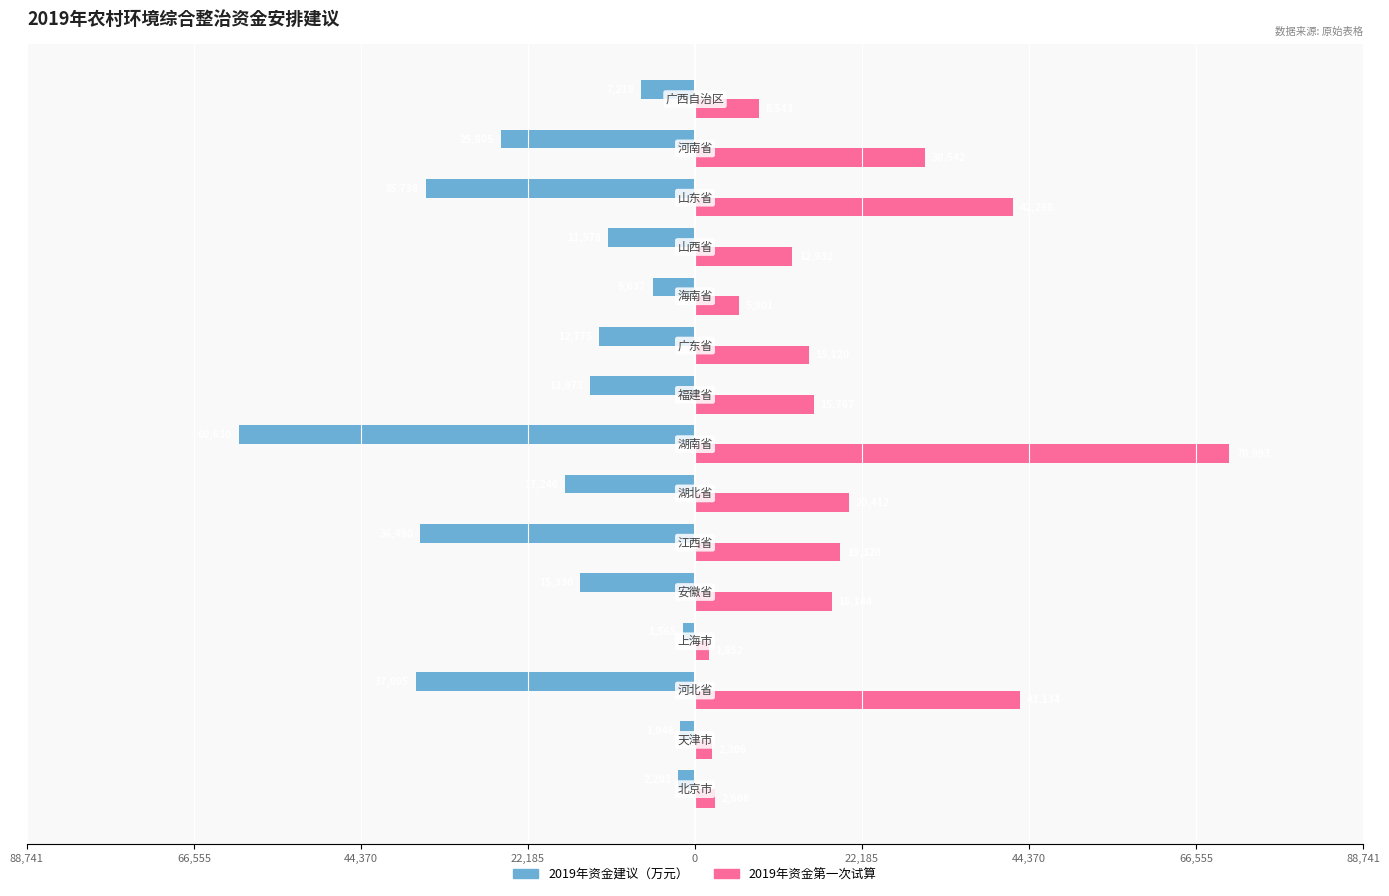

Which series has the widest spread of values?

2019年资金第一次试算